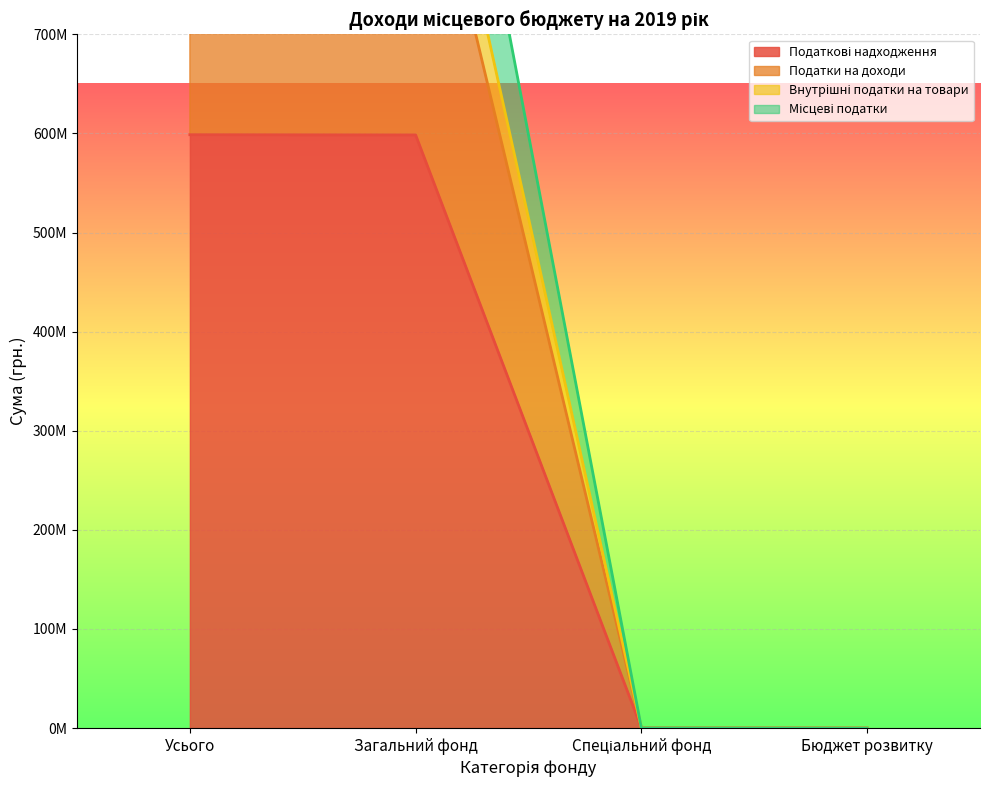

List the series in order of their peak value, highest first.

Податки на доходи, Внутрішні податки на товари, Місцеві податки, Податкові надходження